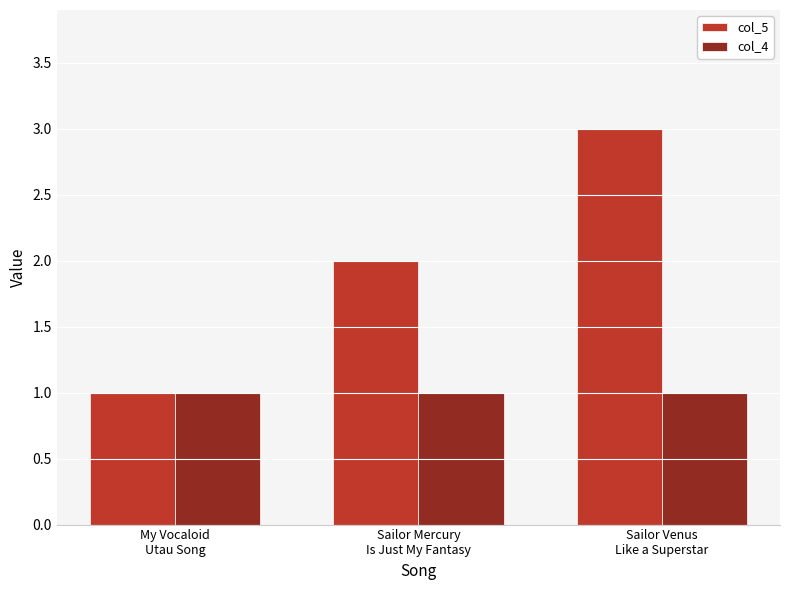

What is the greatest value displayed?

3